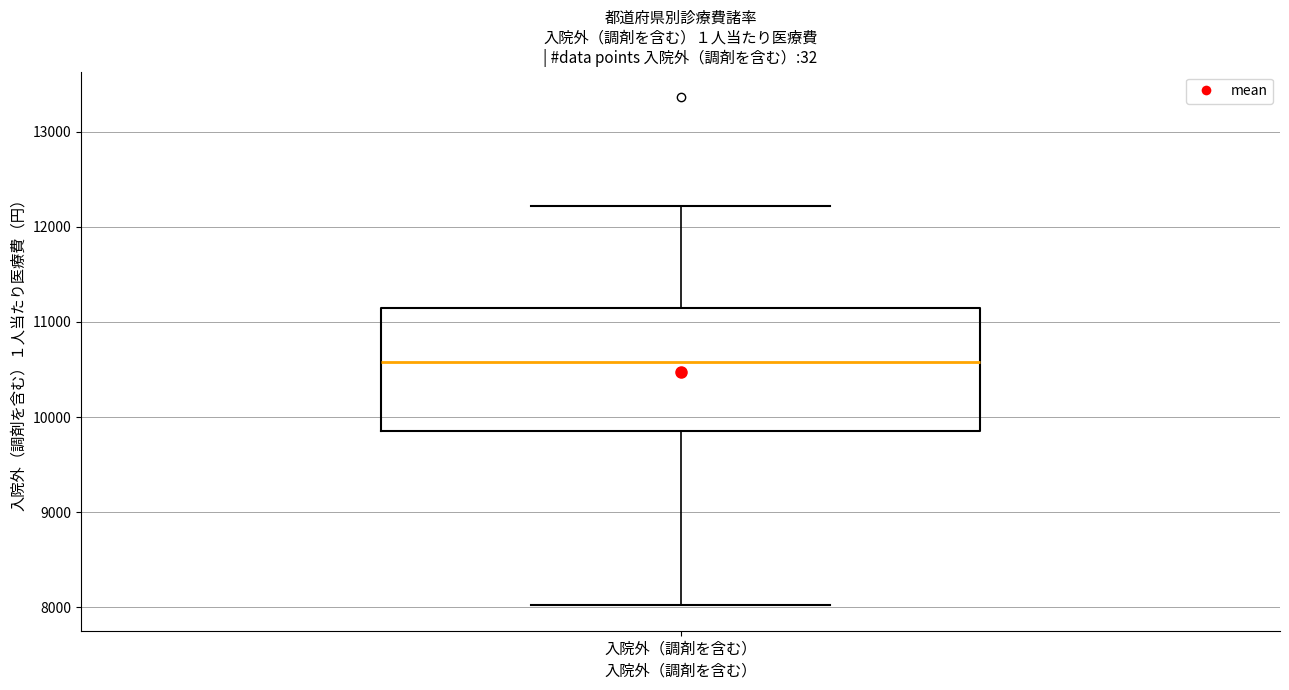

Read this box plot against the y-axis: the position of the median line, the range covered by the box, and the ends of both whiskers. The values are not printed on the chart, so give them approximately, as read against the axis.

median 10600, box 9900 to 11100, whiskers 8000 to 12200